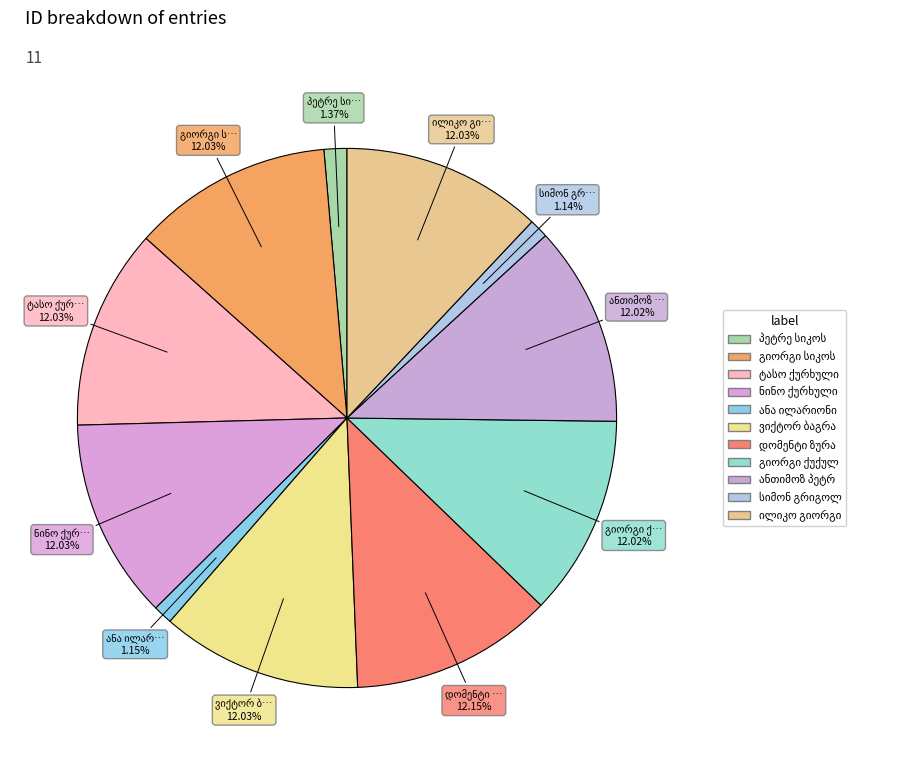

Approximately how many times larger is the value at პეტრე სიკოს ძე ქურდაშვილი compared to ანა ილარიონის ასული ქავთარაძისა?

1.2